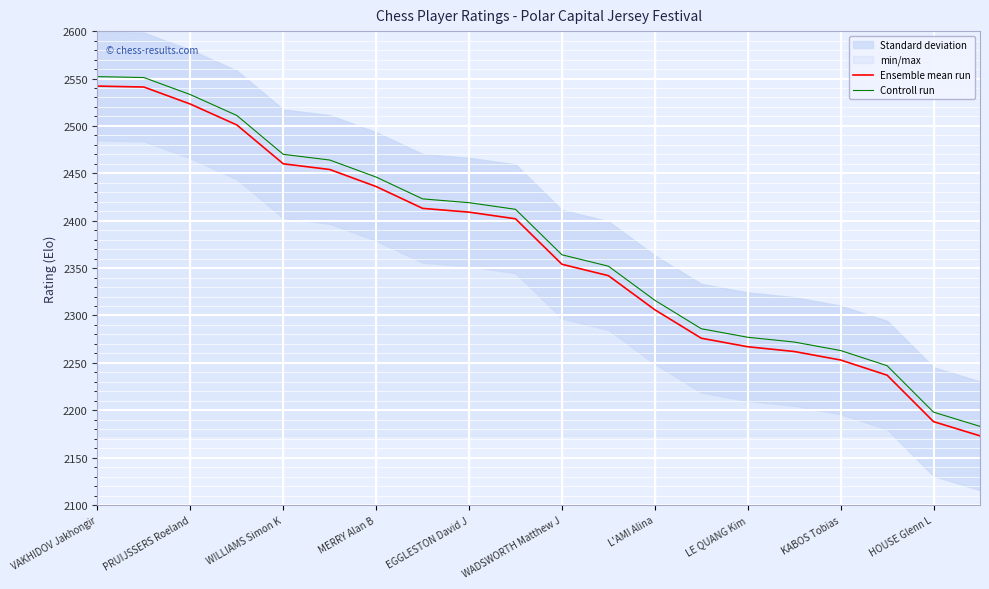

Where does the Ensemble mean run series first go above 2402?

VAKHIDOV Jakhongir